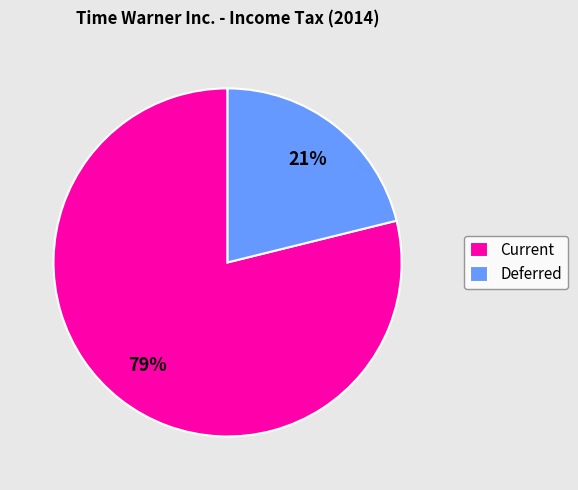

Count the number of slices in the pie.

2